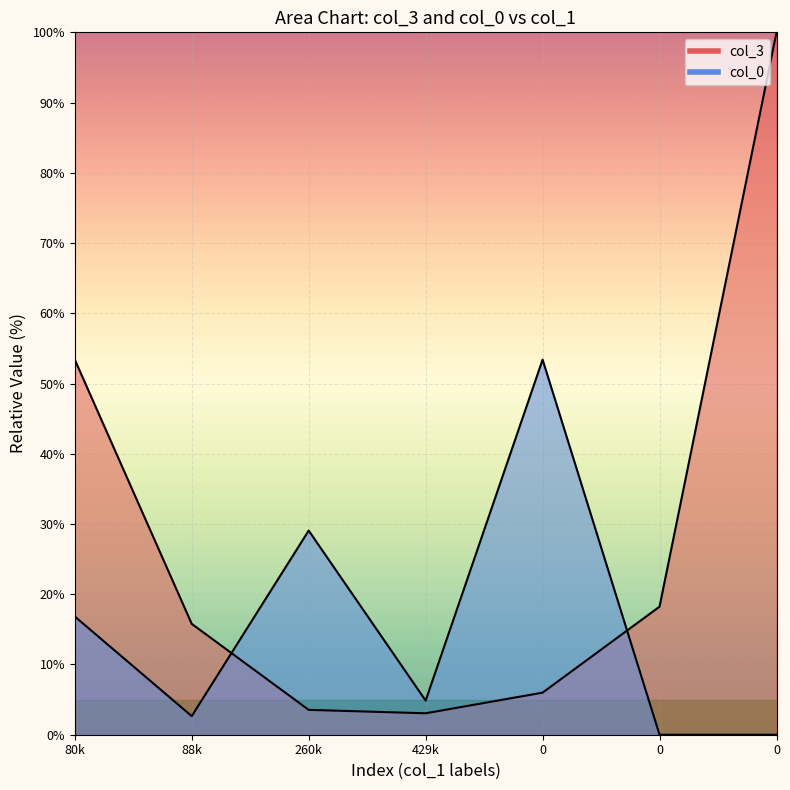

The col_0 series shows 2.6 at 88k. True or false?

True